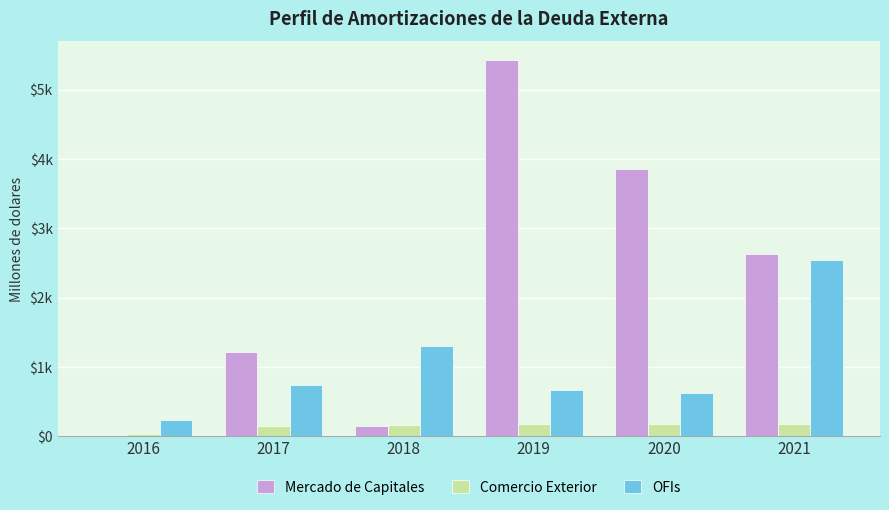

Does the chart contain stacked bars?

No